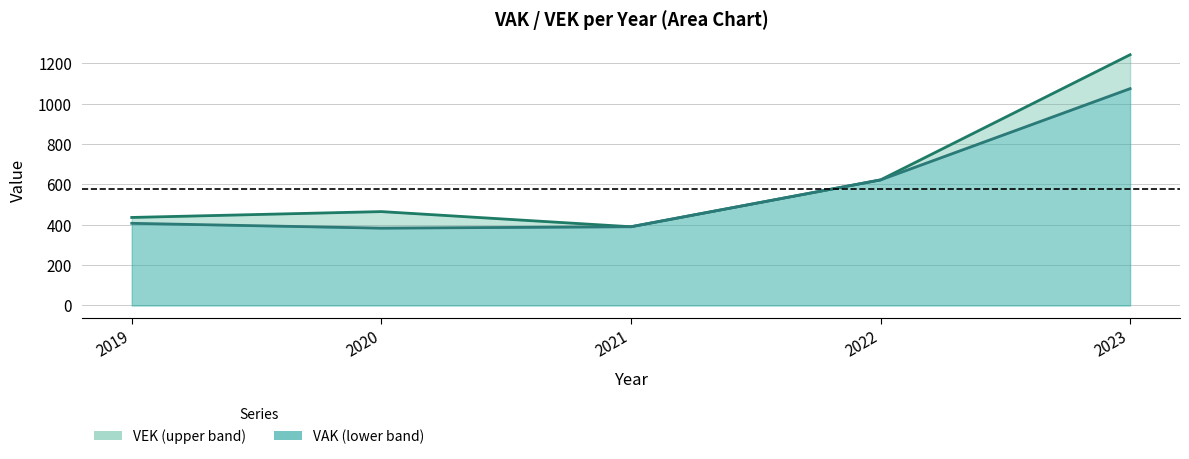

The value of VEK at 2021 is 390. True or false?

True